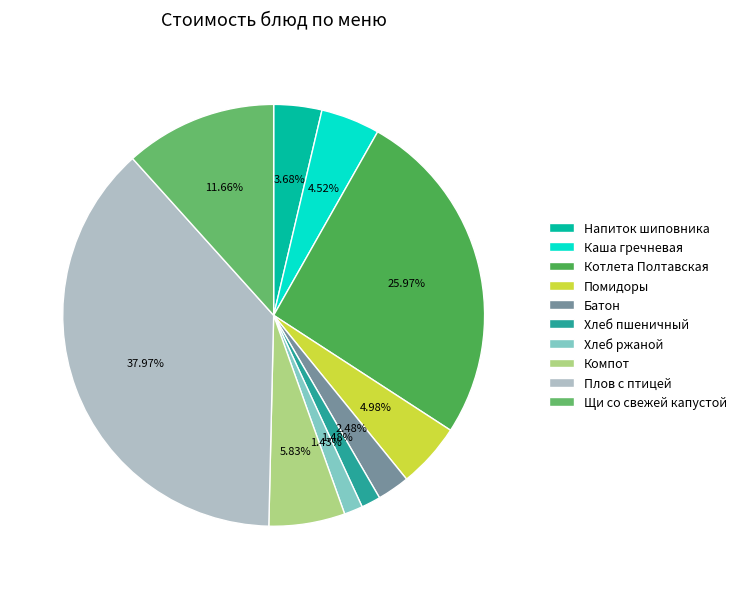

To the nearest percent, what is the average slice percentage?

10%